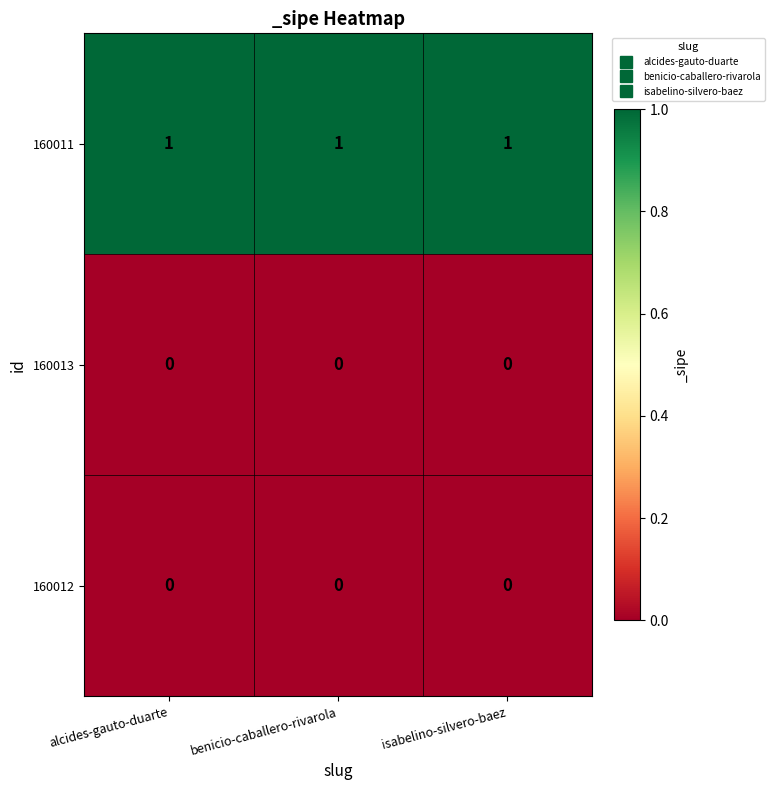

The value of 160013 at alcides-gauto-duarte is 0. True or false?

True